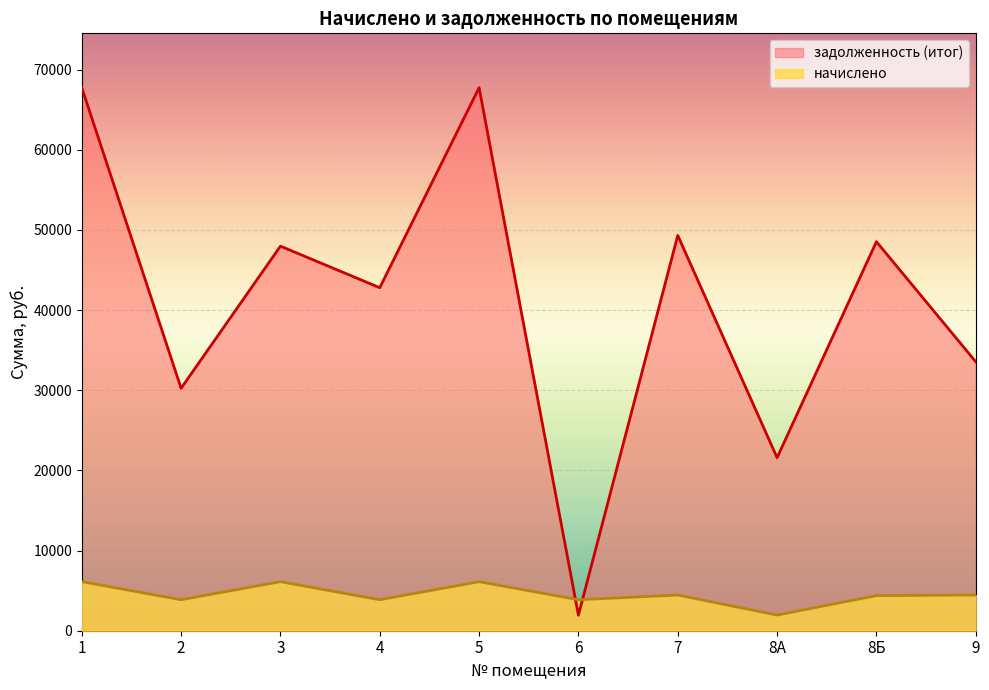

At which category does задолженность (итог) reach its first local valley?

2